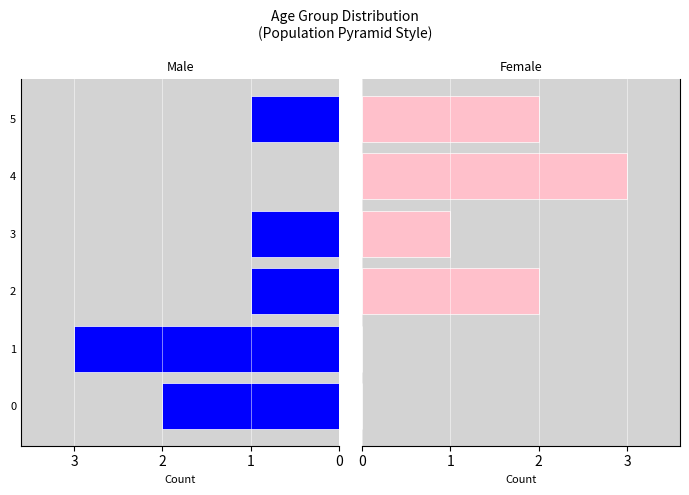

What is the total value across all series at 0?

2